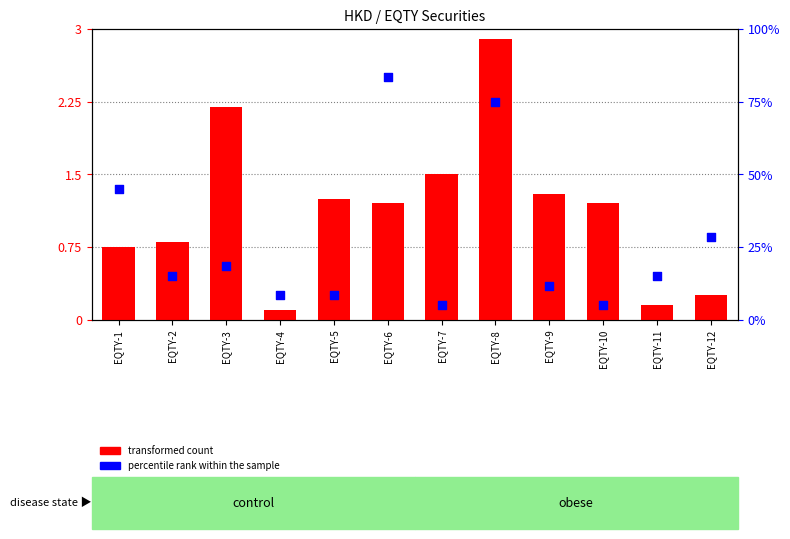

Which series reaches the maximum Y coordinate?

percentile rank within the sample